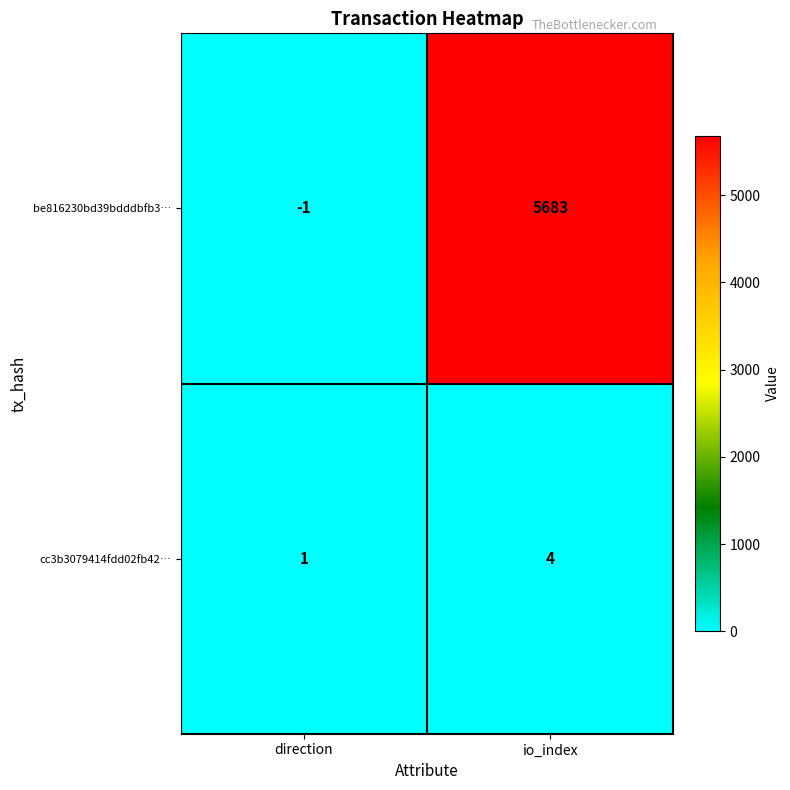

At how many categories does at least one series exceed 2307?

1